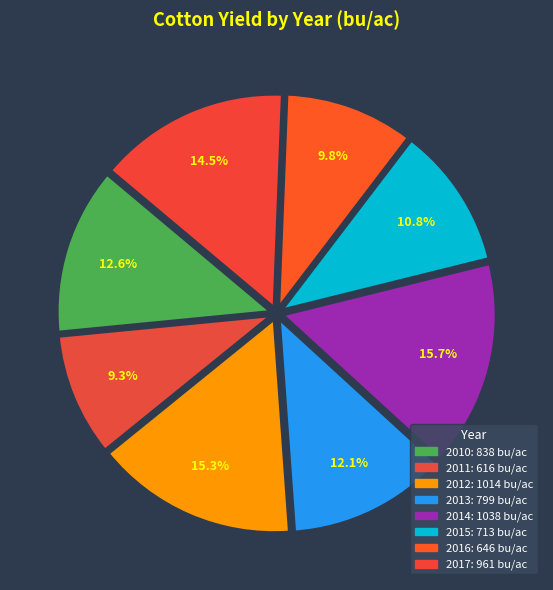

Does any single category account for the majority?

No